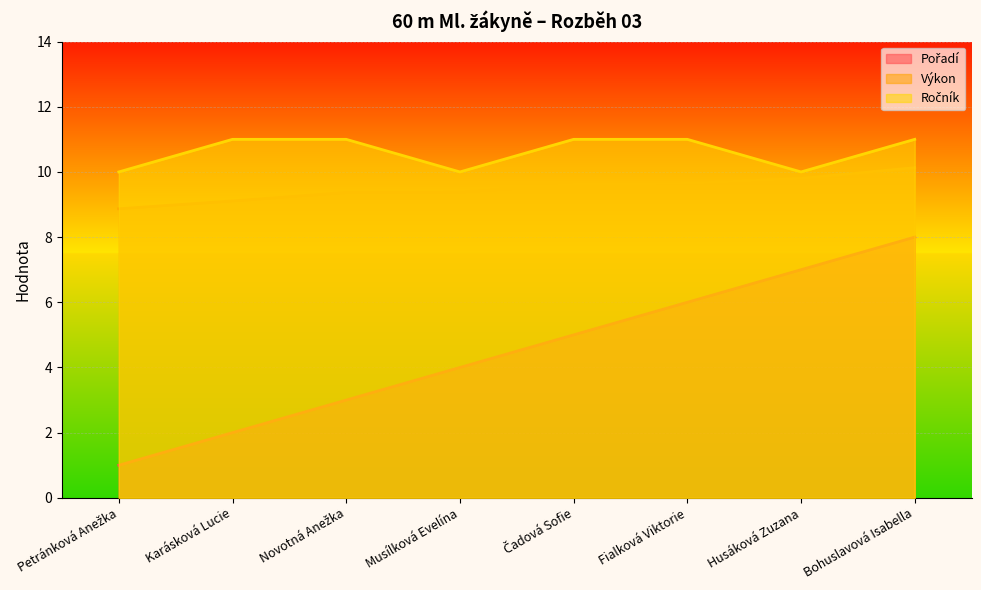

How many lines are shown in the chart?

3